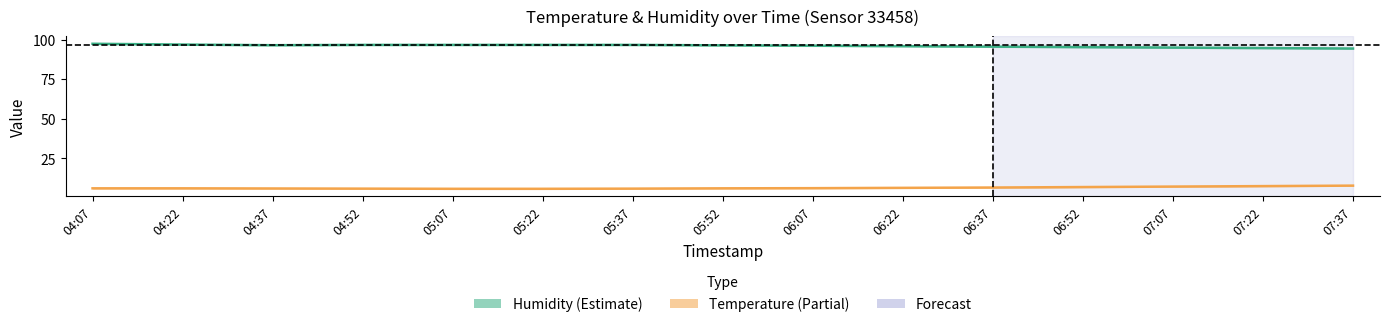

At how many categories does at least one series exceed 46?

15